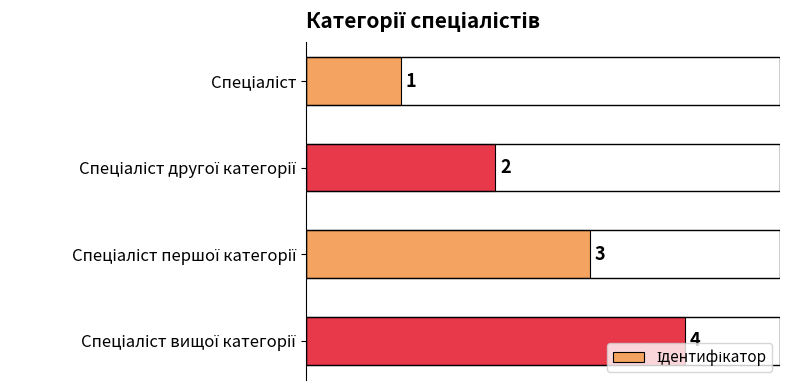

Count the values in the range 2 to 4.

3